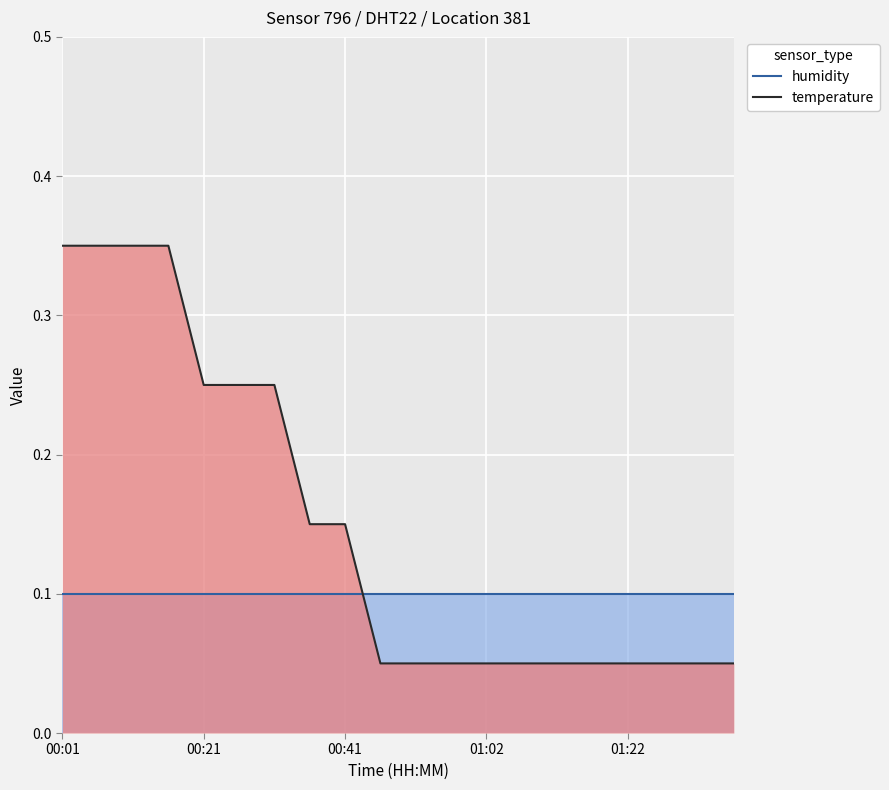

List the series in order of their peak value, lowest first.

humidity, temperature